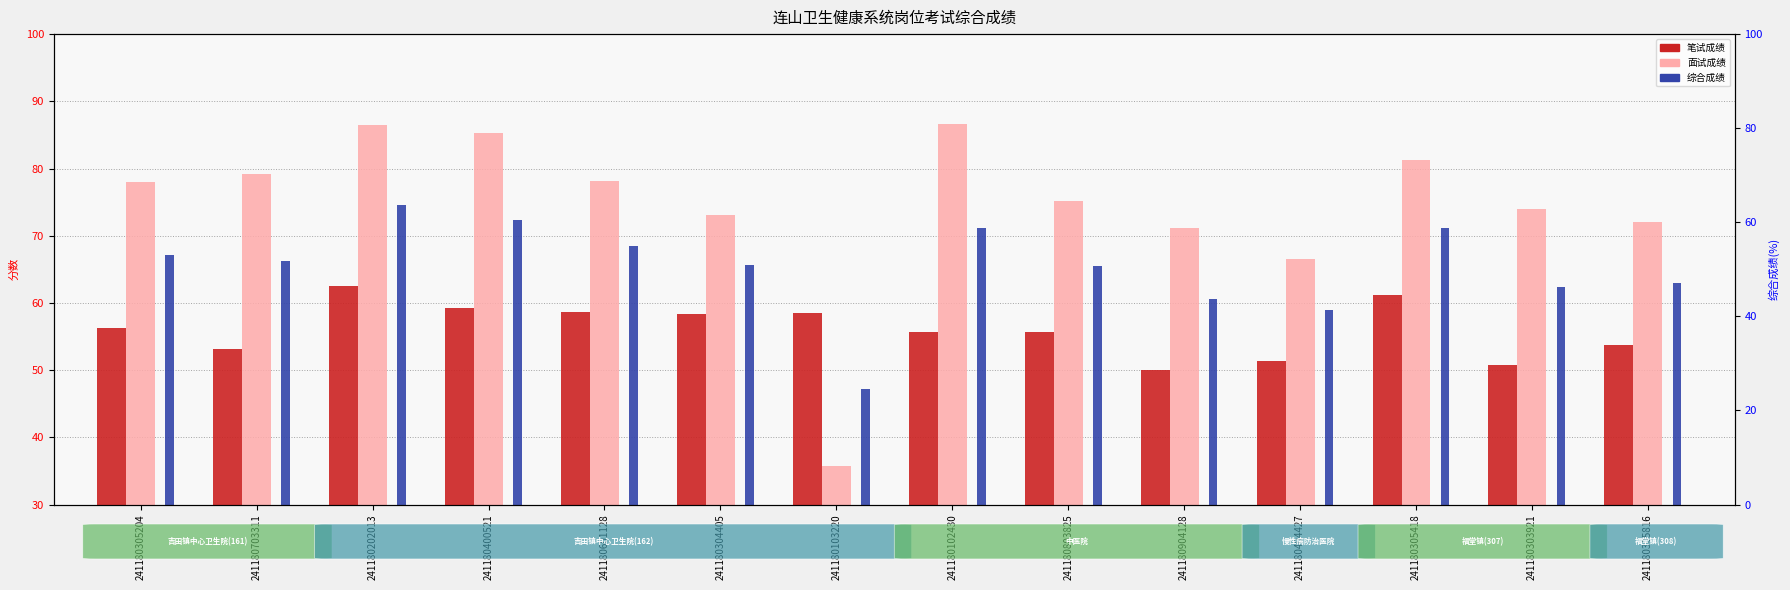

How many groups of bars are there?

14